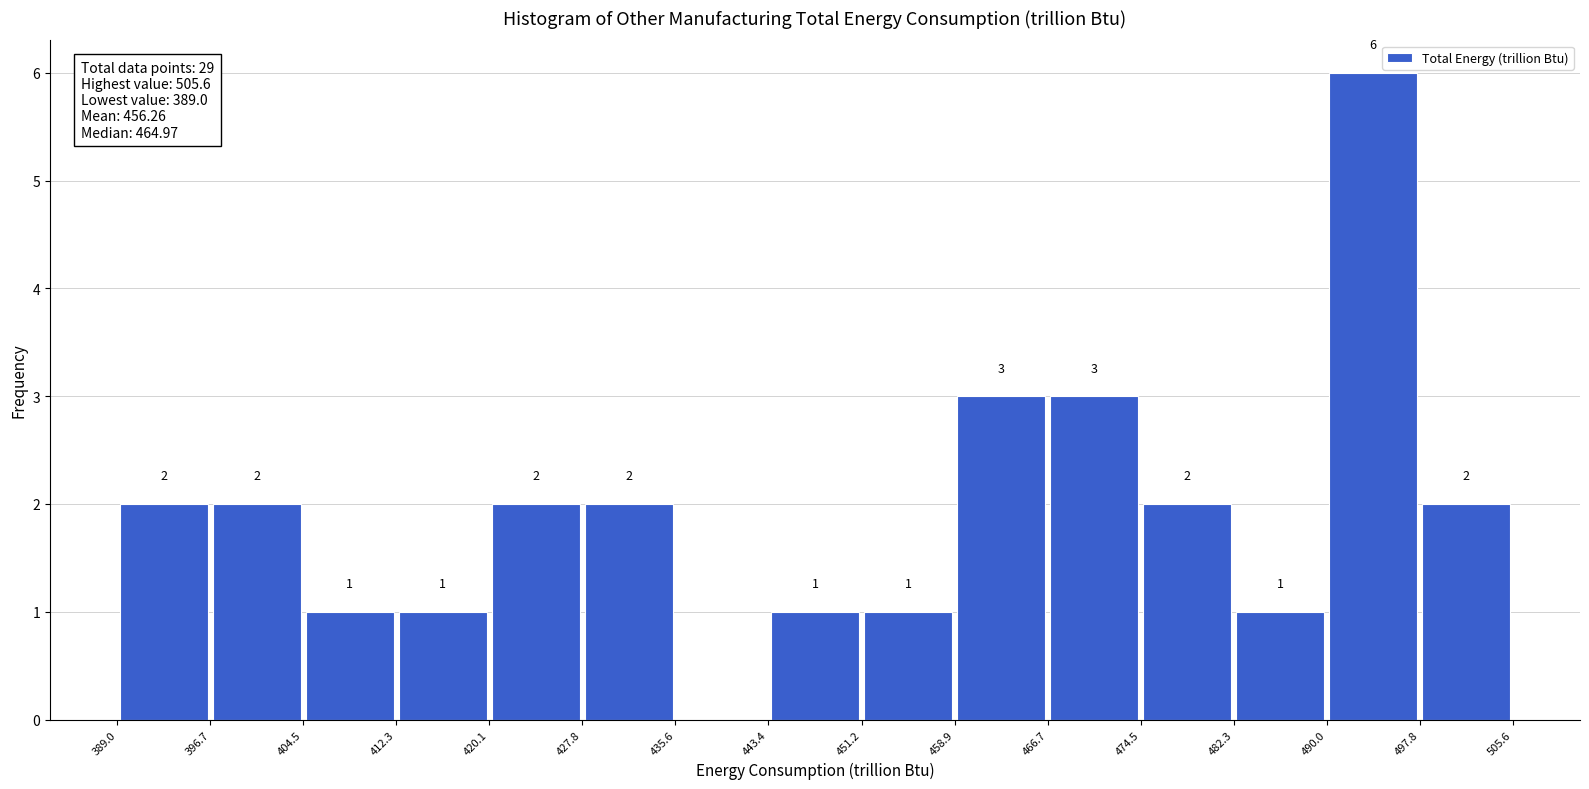

Which range on the x-axis has the tallest bar?

490.0 to 497.8